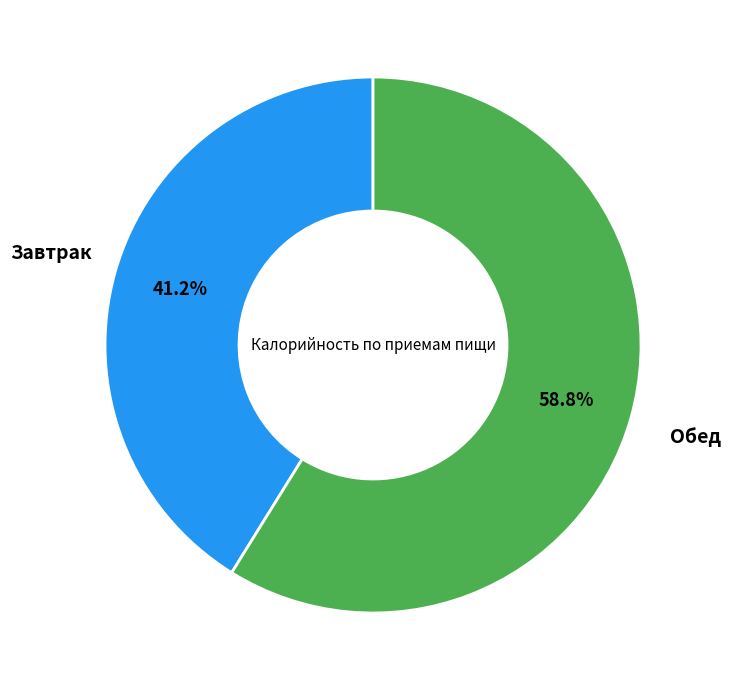

Rank the categories by value from highest to lowest.

Обед, Завтрак